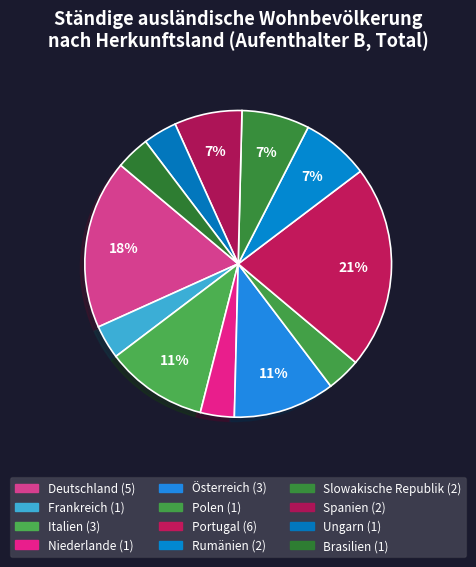

What is the largest slice in the pie chart?

Portugal